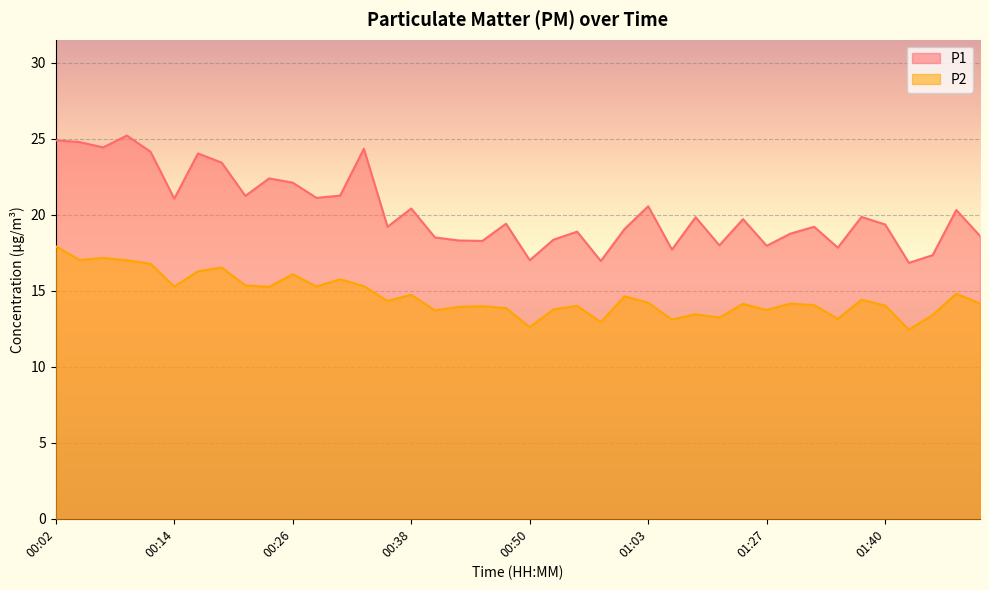

Count the number of categories in the chart.

40